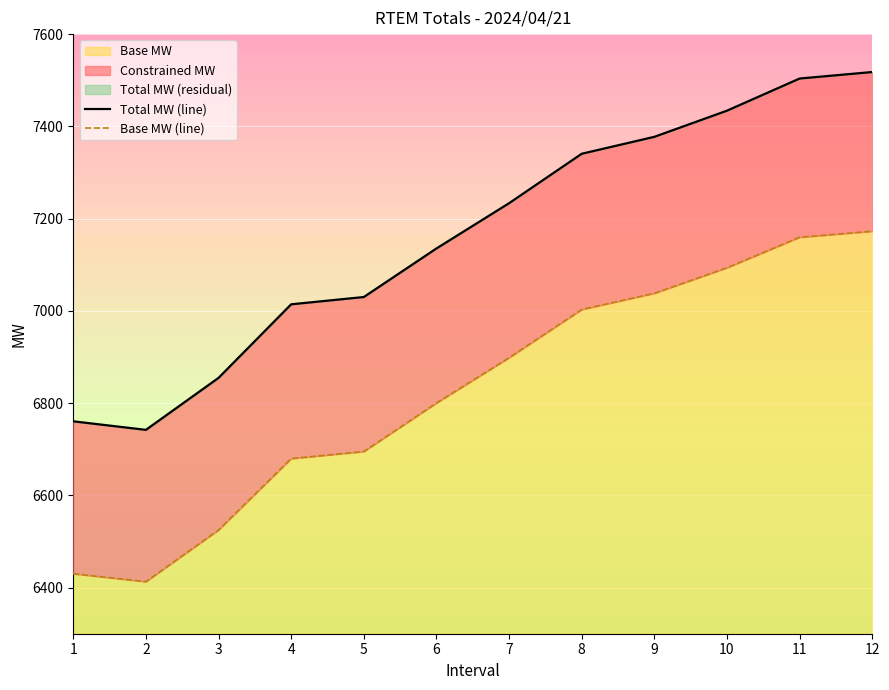

True or false: Base MW (line) has a value of 1746.1 at 4.

False